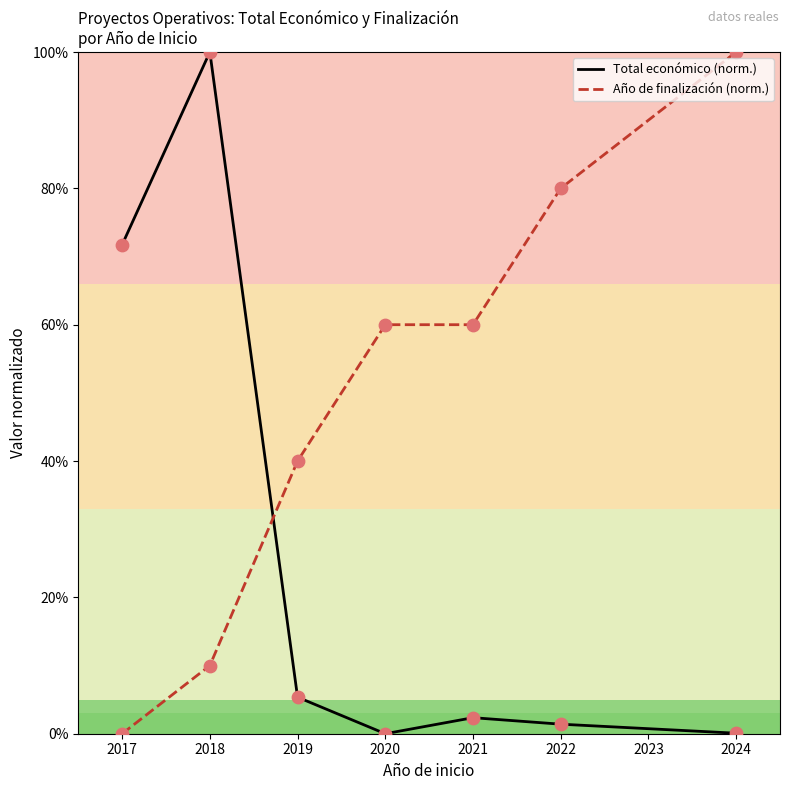

What is the spread (max minus min) of values at 2018?

90.0